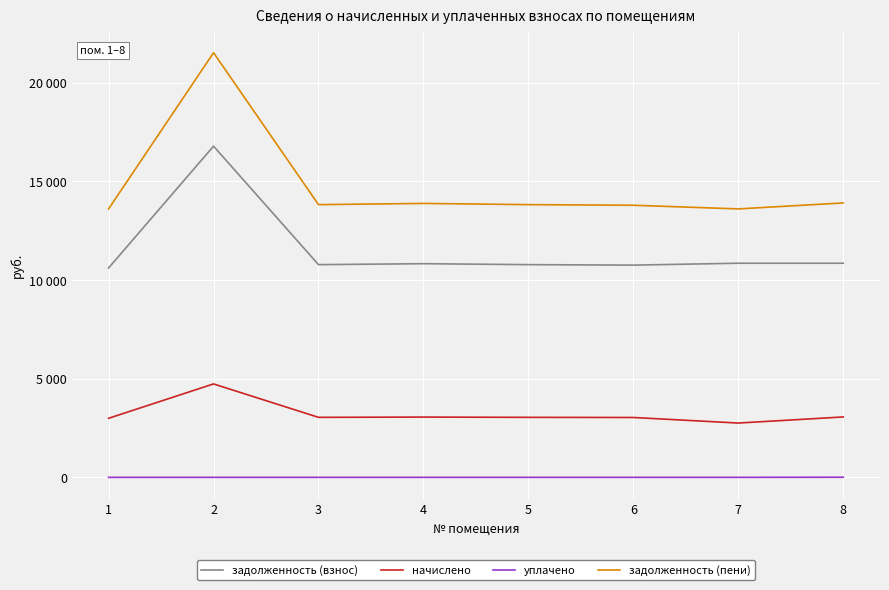

Reading left to right, list all the values displayed in this chart.

задолженность (взнос): 10612.8	16787.5	10781.6	10829.9	10781.6	10757.5	10854.0	10854.0
начислено: 2993.8	4735.6	3041.4	3055.0	3041.4	3034.6	2752.6	3061.8
уплачено: 0.0	0.0	0.0	0.0	0.0	0.0	0.0	6.0
задолженность (пени): 13606.6	21523.1	13823.0	13884.8	13823.0	13792.1	13606.6	13909.8